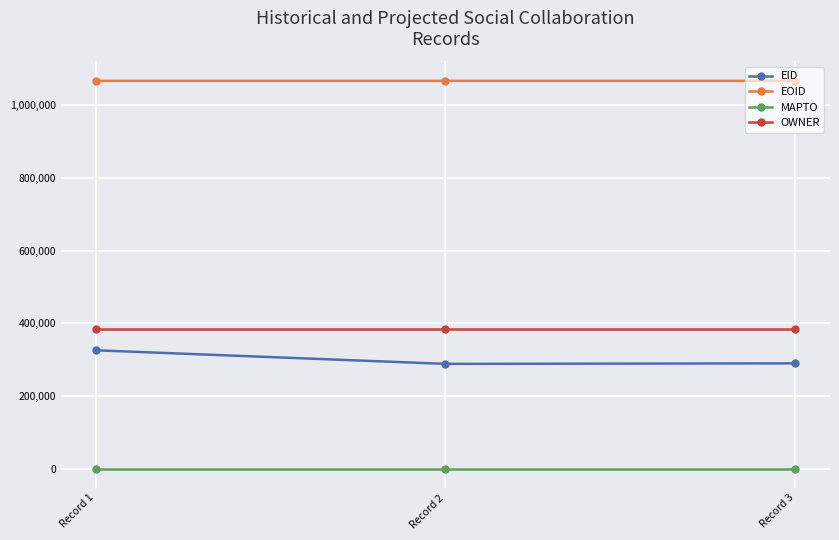

Where is EID nearest to the value 306735?

Record 3